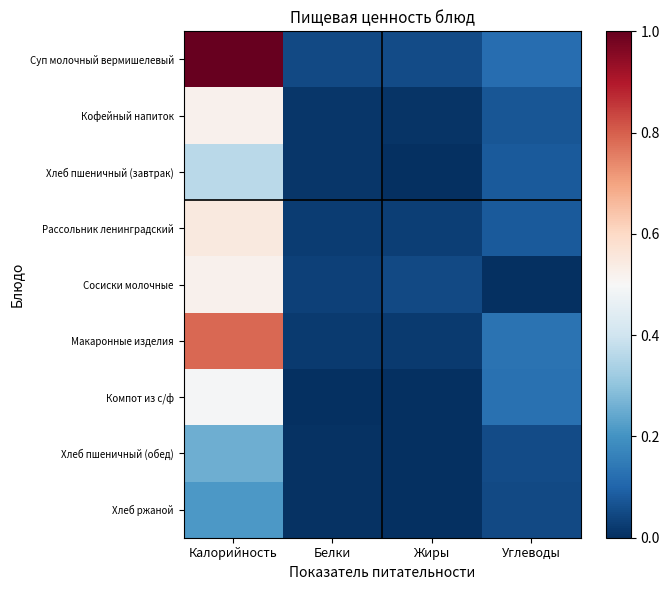

At how many categories does at least one series exceed 0?

4